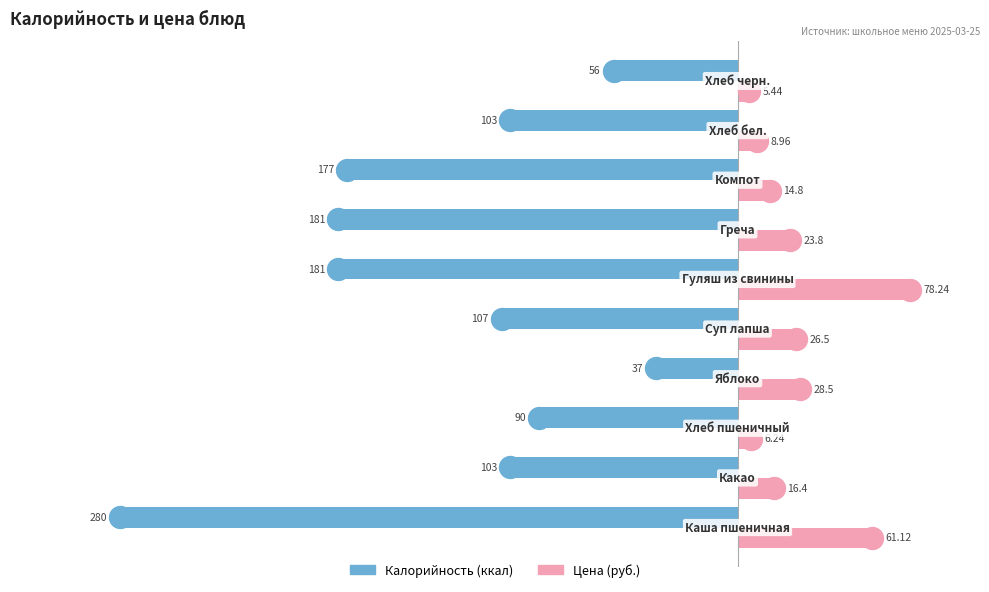

What are all the series names shown in the legend?

Калорийность, Цена (руб.)